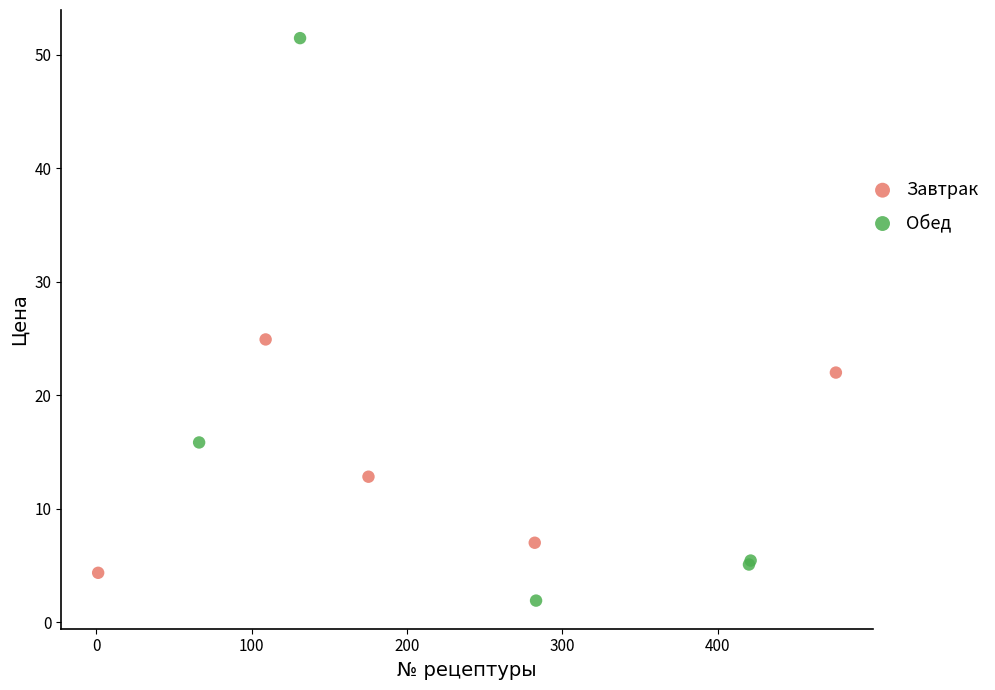

Which series reaches the maximum Y coordinate?

Обед